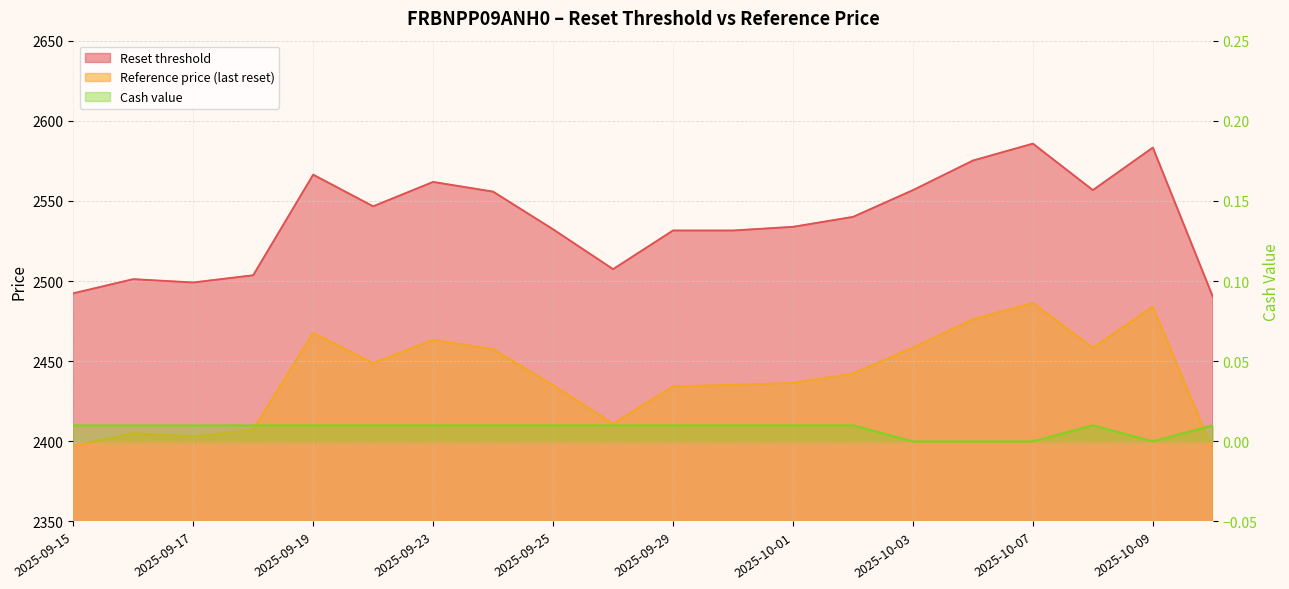

How many values in the Reference price (last reset) series exceed 2442?

10